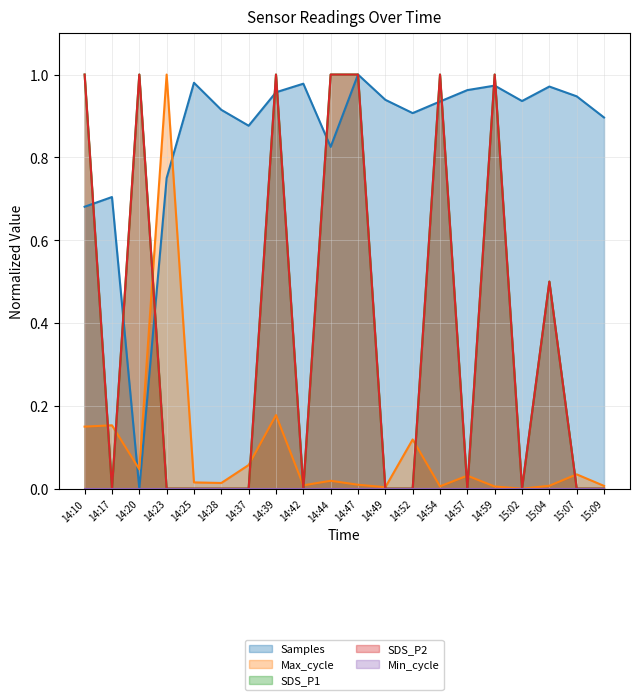

The SDS_P1 series shows -0.4 at 14:28. True or false?

False